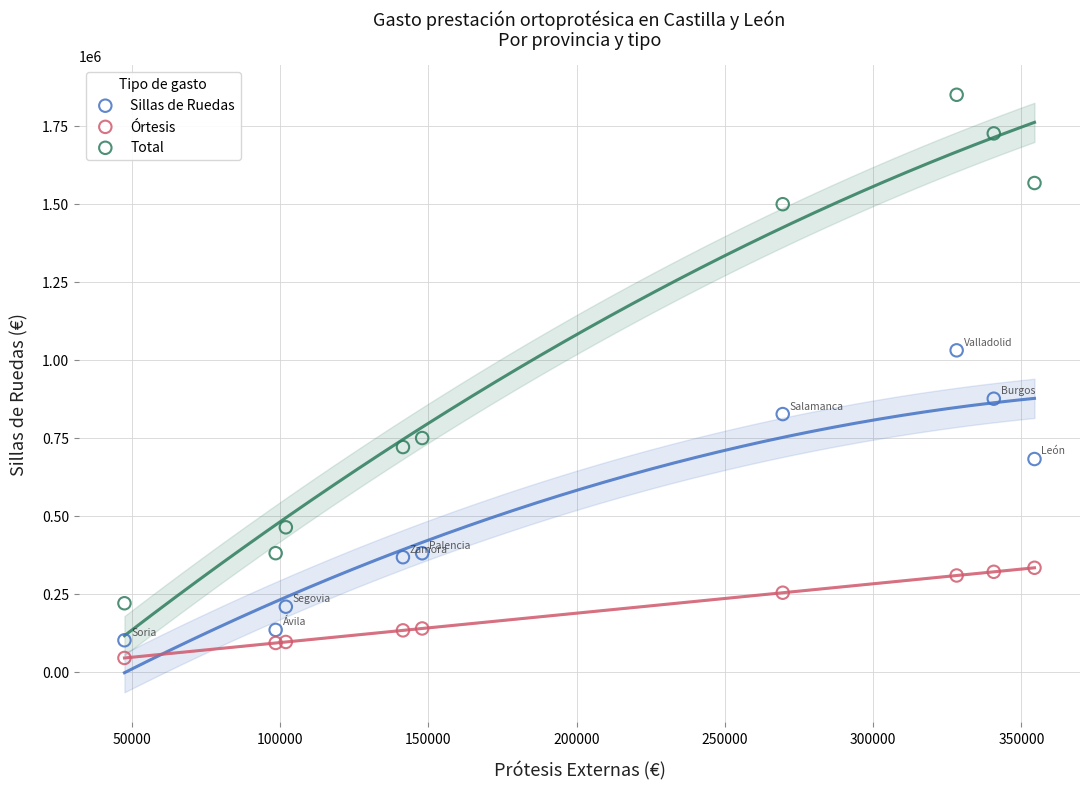

Which series has the largest Y range (max minus min)?

Total